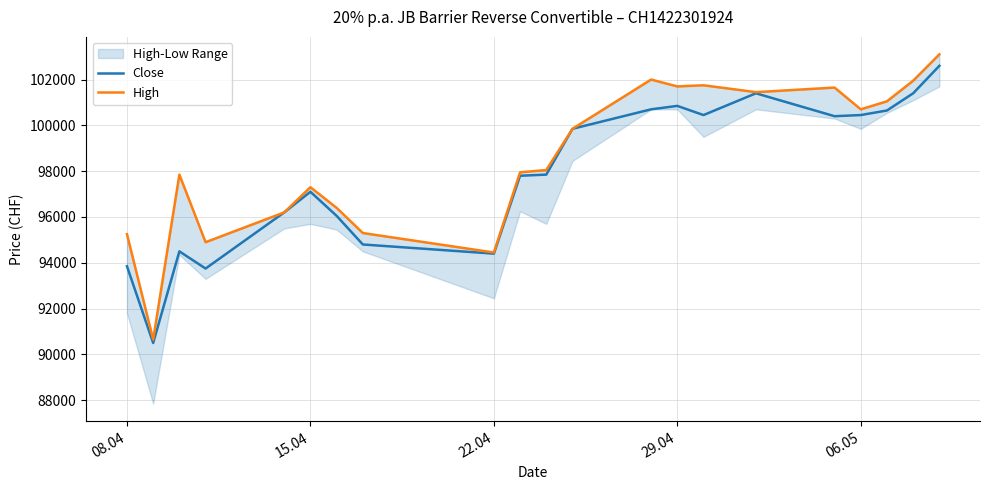

What is the value of the High point at the 18th from the left?

100700